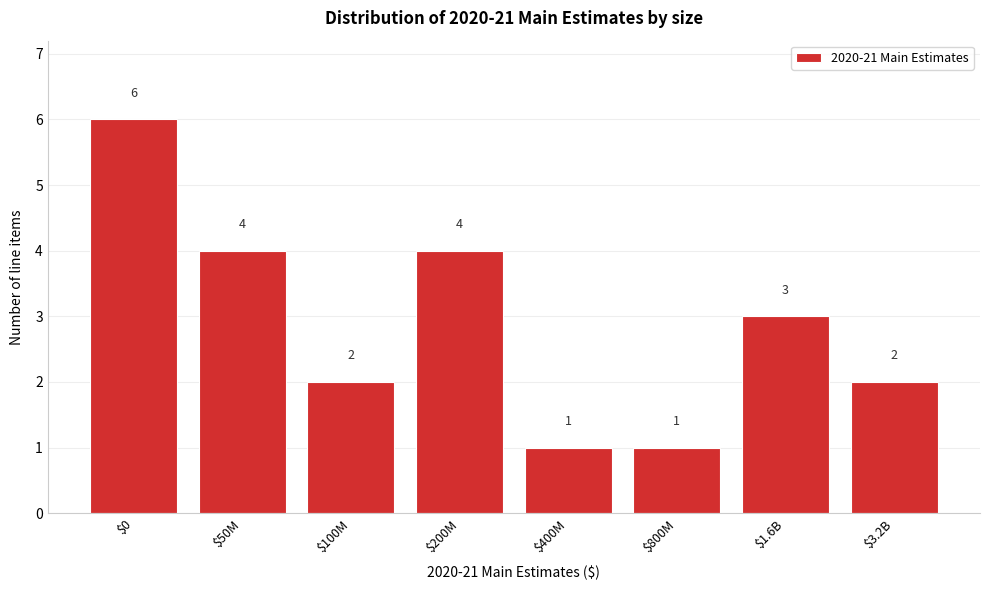

Reading left to right, extract all data points from this chart.

6	4	2	4	1	1	3	2